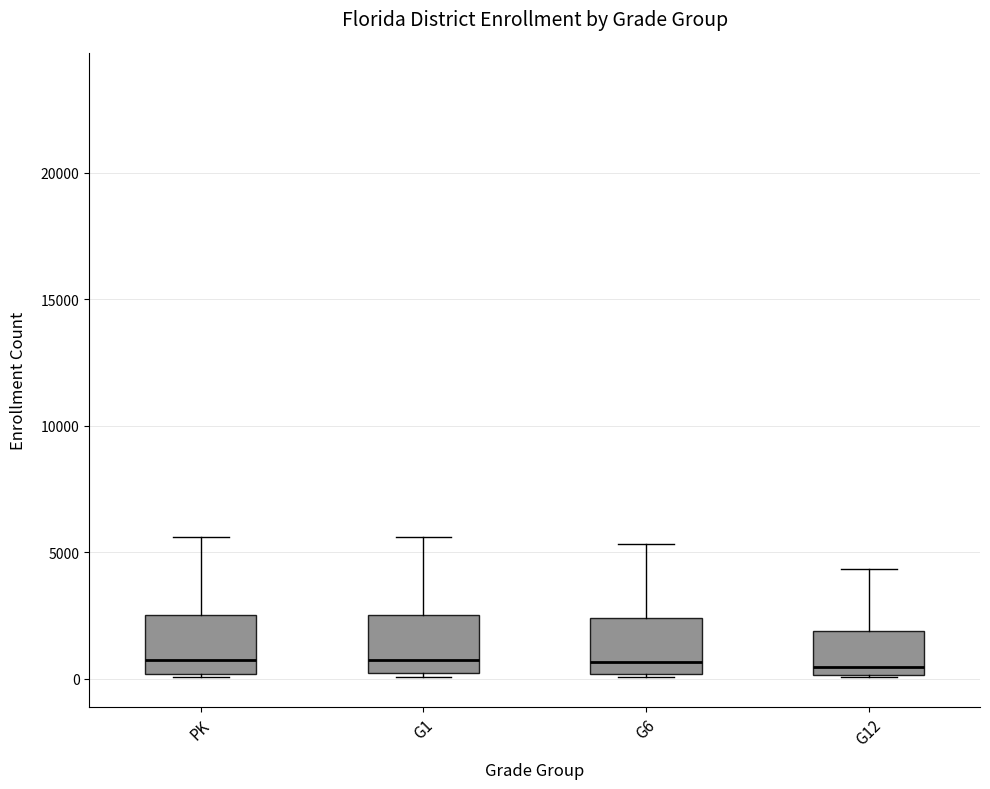

Reading left to right, read every box against the y-axis: the position of its median line, the range the box covers, and the ends of its whiskers. The values are not printed on the chart, so give them approximately, as read against the axis.

PK: median 500, box 0 to 2500, whiskers 0 to 5500
G1: median 500, box 0 to 2500, whiskers 0 (just below the box's lower edge) to 5500
G6: median 500, box 0 to 2500, whiskers 0 to 5500
G12: median 500, box 0 to 2000, whiskers 0 to 4500